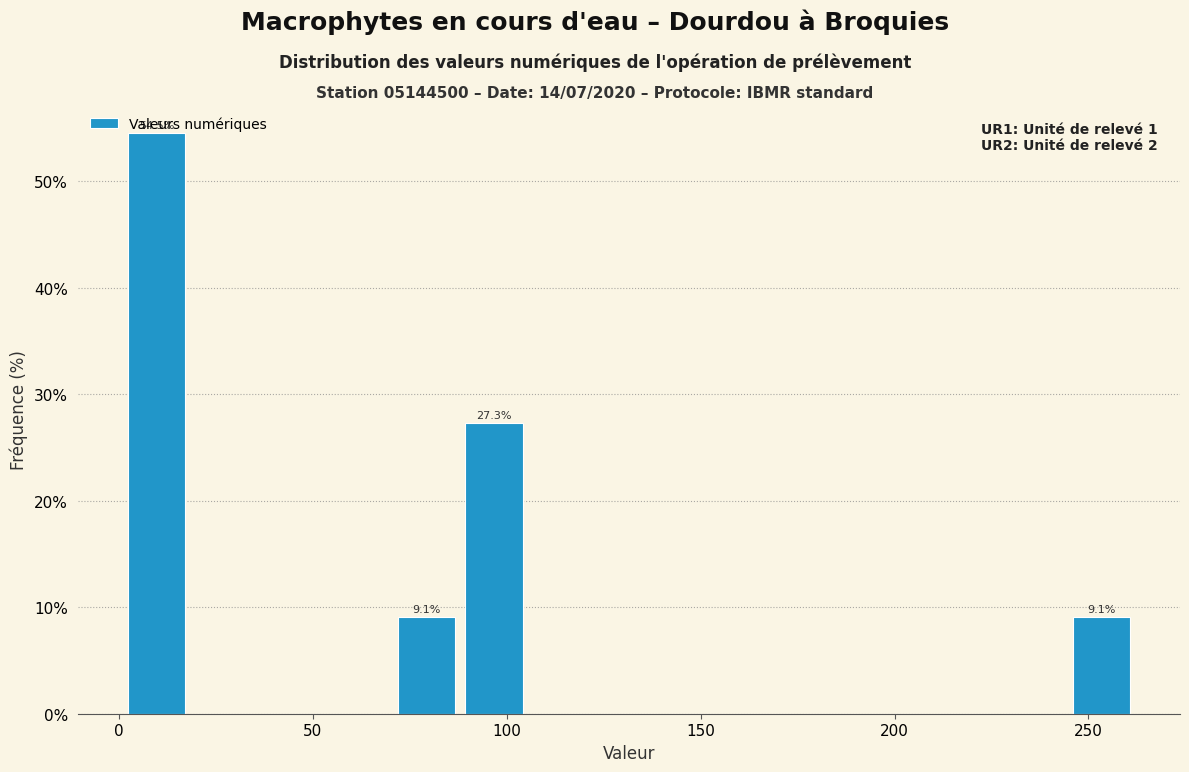

Around what value on the x-axis is the tallest bar? Give the approximate position of its centre, as read against the axis.

10